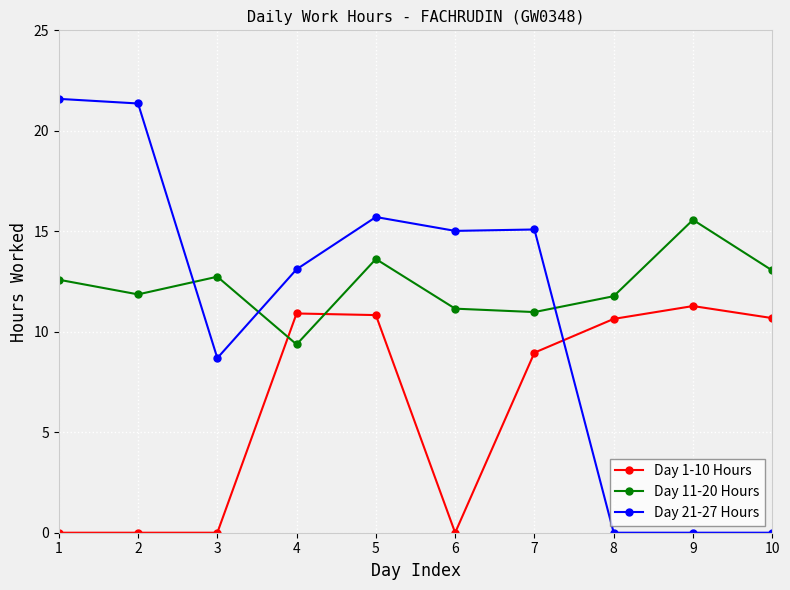

Does the chart display data point markers on the line(s)?

Yes